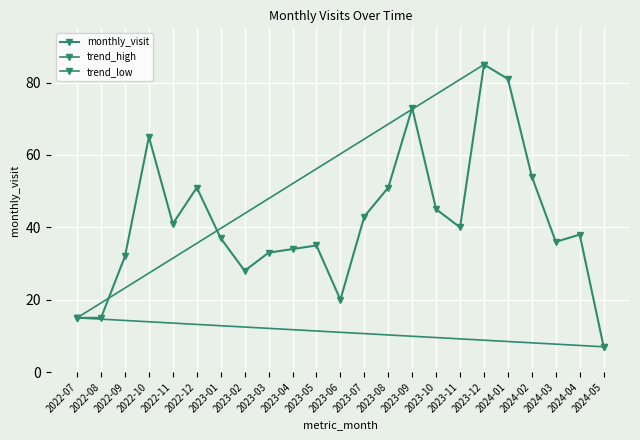

How many points are lower than both their immediate neighbors (excluding endpoints)?

5